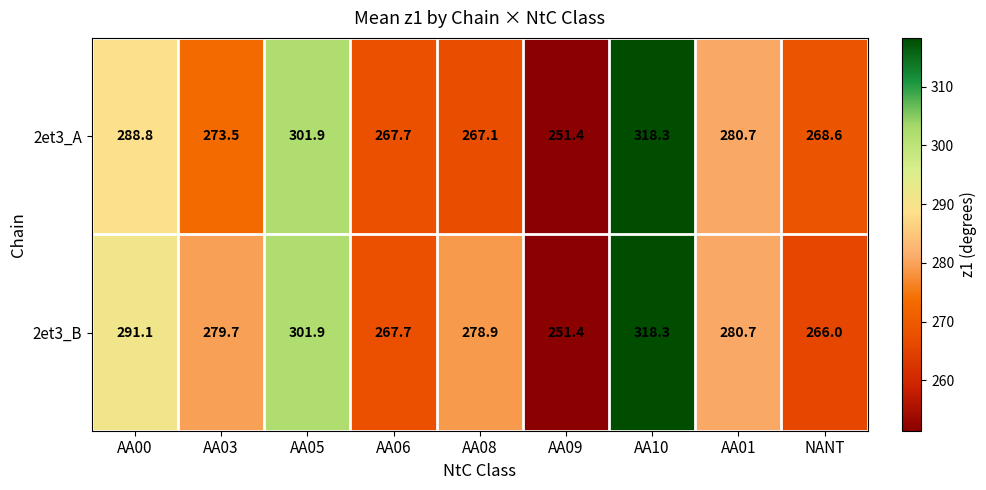

Between AA00 and AA06, which series saw the biggest shift?

2et3_B